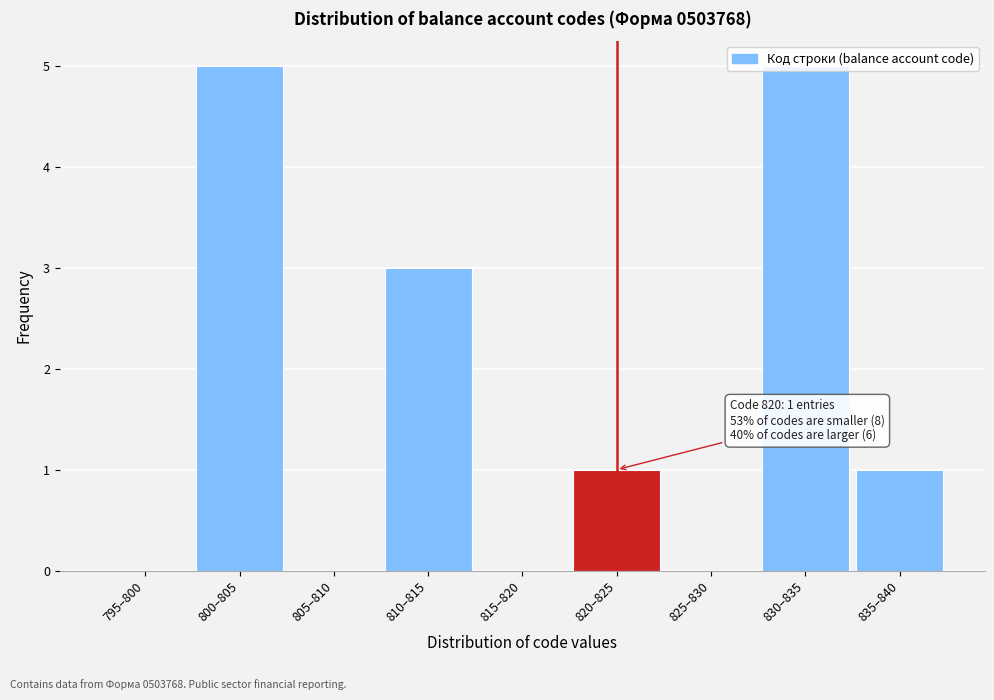

True or false: the data shows -3 at 815–820.

False